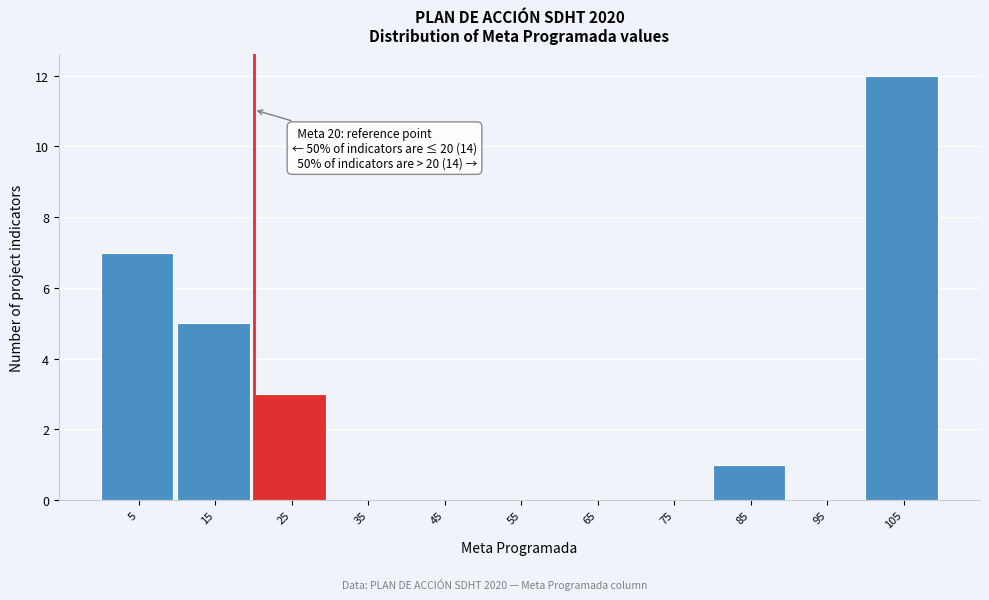

Which range on the x-axis has the tallest bar?

100 to 110